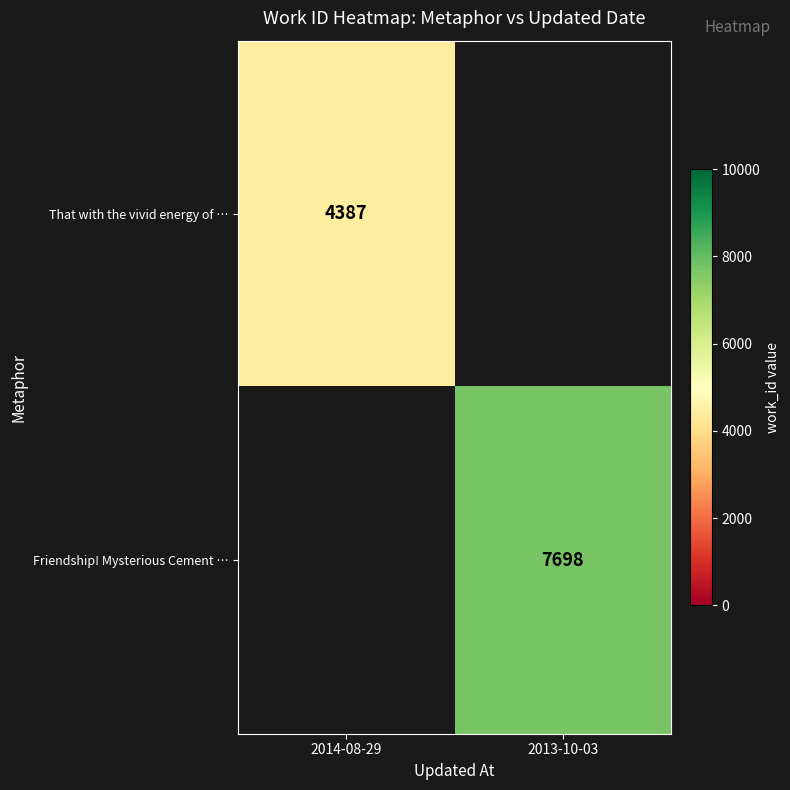

Is it true that That with the vivid energy of … equals 7645.5 at 2014-08-29?

False